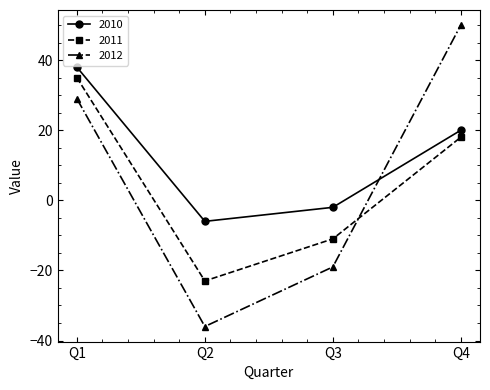

List the series in order of their peak value, highest first.

2012, 2010, 2011